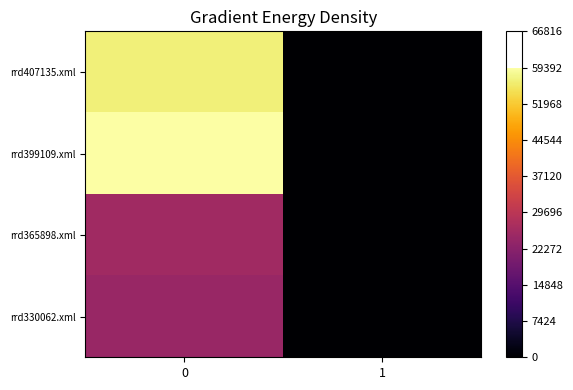

Which label corresponds to the smallest value in the chart?

1